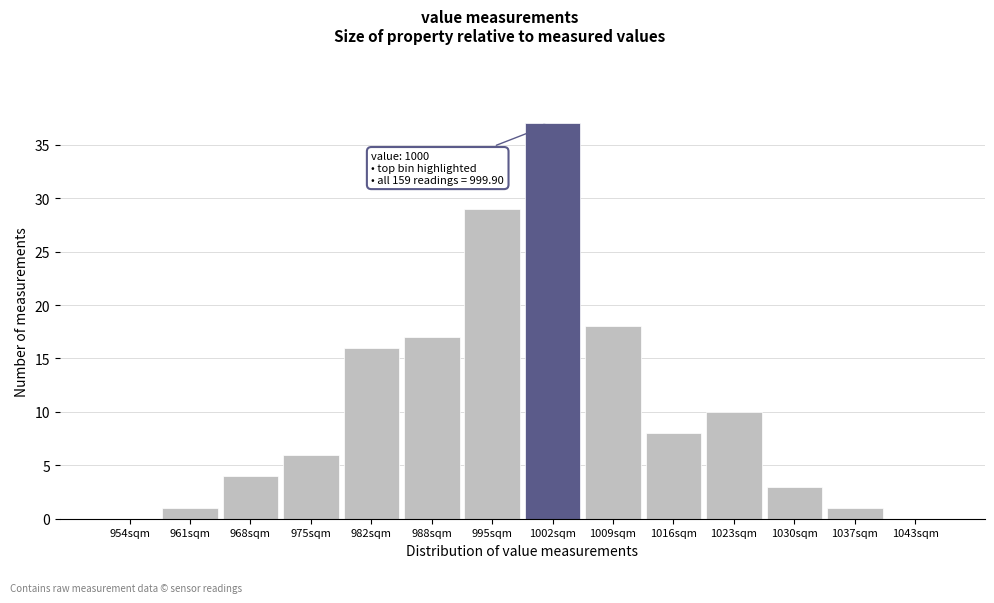

Over which range of the x-axis is the bar tallest?

999 to 1006